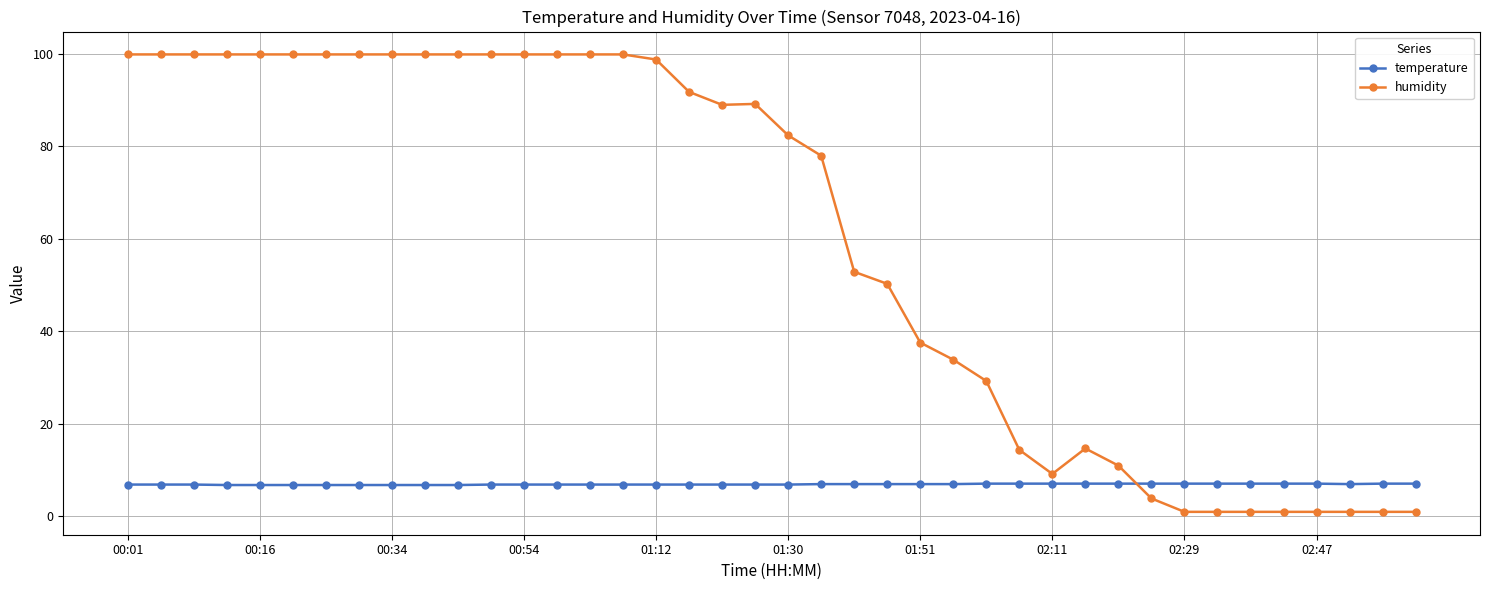

What is the highest value of the temperature series?

7.1